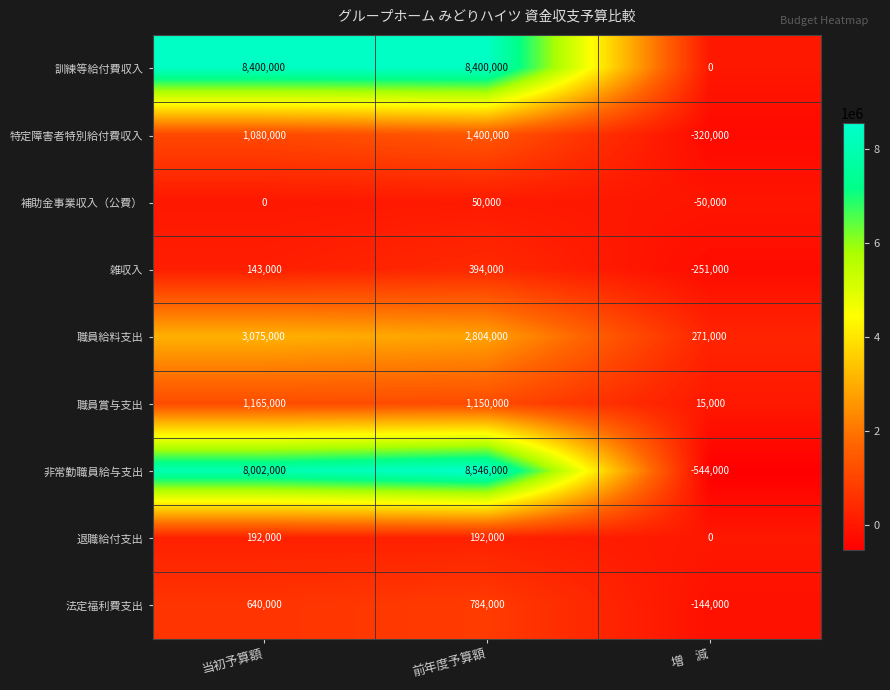

Reading left to right, list all the values displayed in this chart.

訓練等給付費収入: 8400000	8400000	0
特定障害者特別給付費収入: 1080000	1400000	-320000
補助金事業収入（公費）: 0	50000	-50000
雑収入: 143000	394000	-251000
職員給料支出: 3075000	2804000	271000
職員賞与支出: 1165000	1150000	15000
非常勤職員給与支出: 8002000	8546000	-544000
退職給付支出: 192000	192000	0
法定福利費支出: 640000	784000	-144000